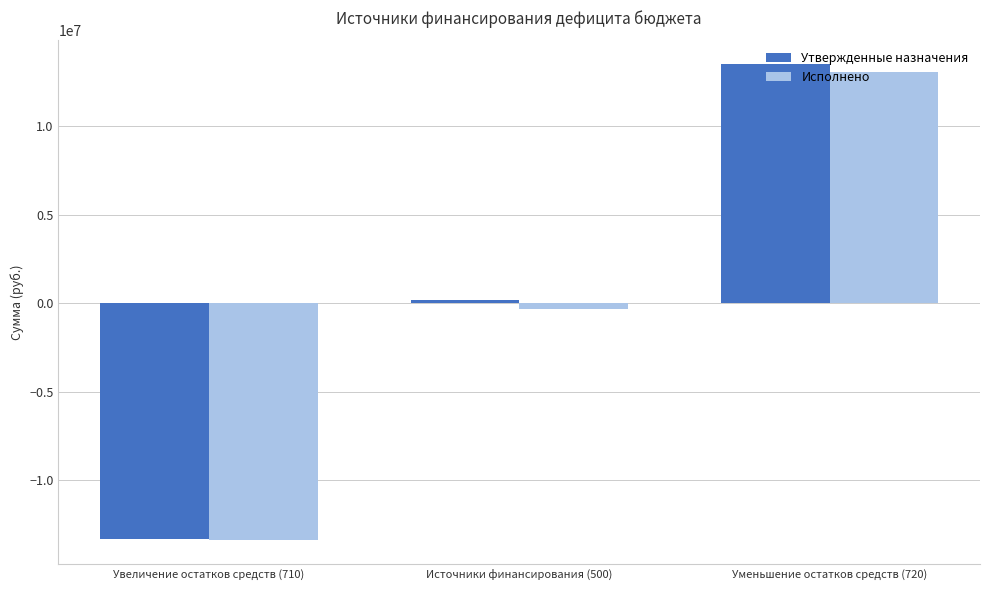

True or false: Утвержденные назначения has a value of -13347382.5 at Увеличение остатков средств (710).

True